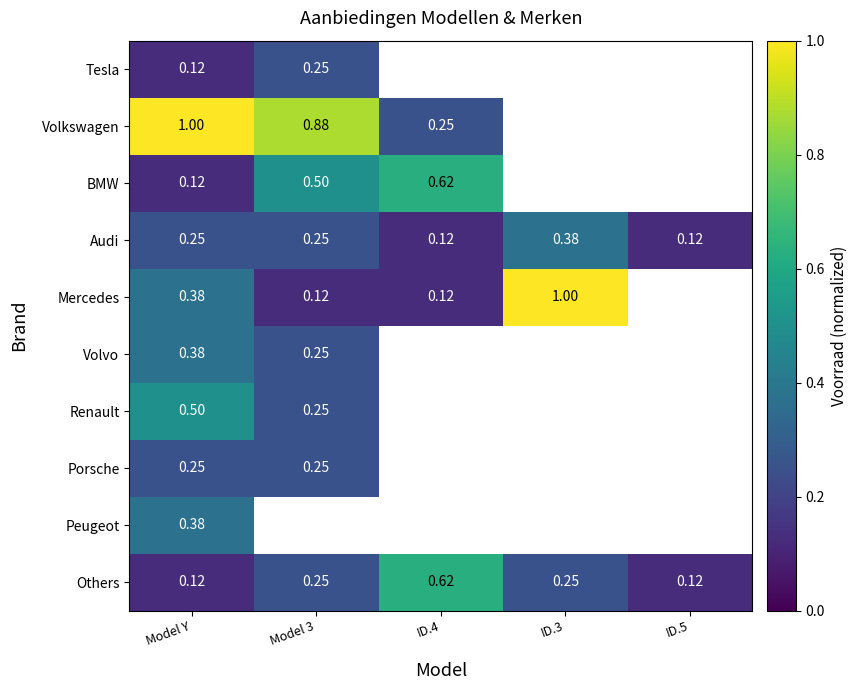

Where is Others nearest to the value 0?

Model Y